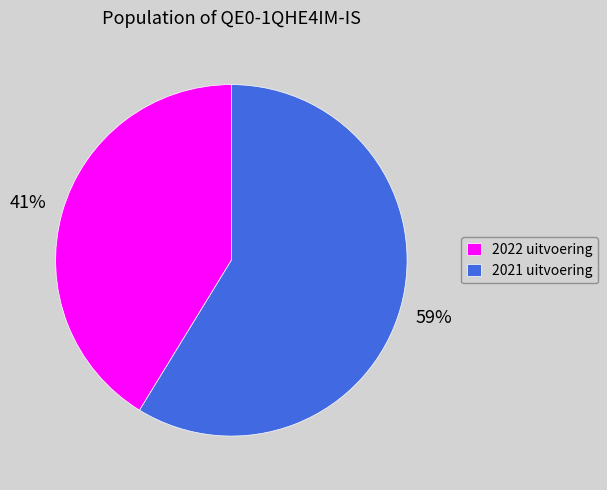

What is the smallest slice in the pie chart?

2022 uitvoering